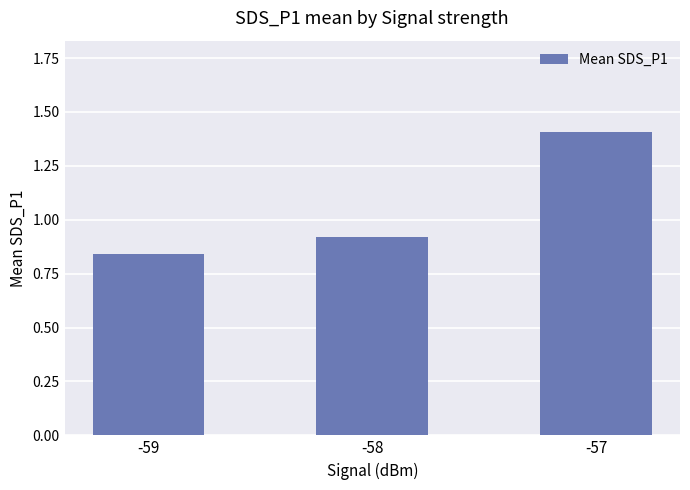

Rank the categories by value from lowest to highest.

-59, -58, -57